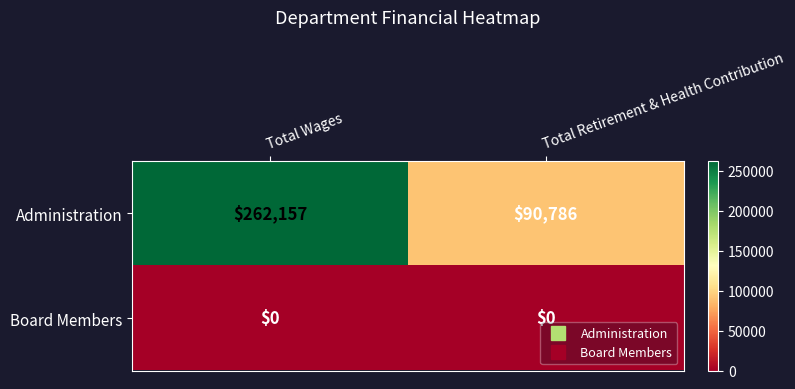

Which series has the largest range (max minus min)?

Administration